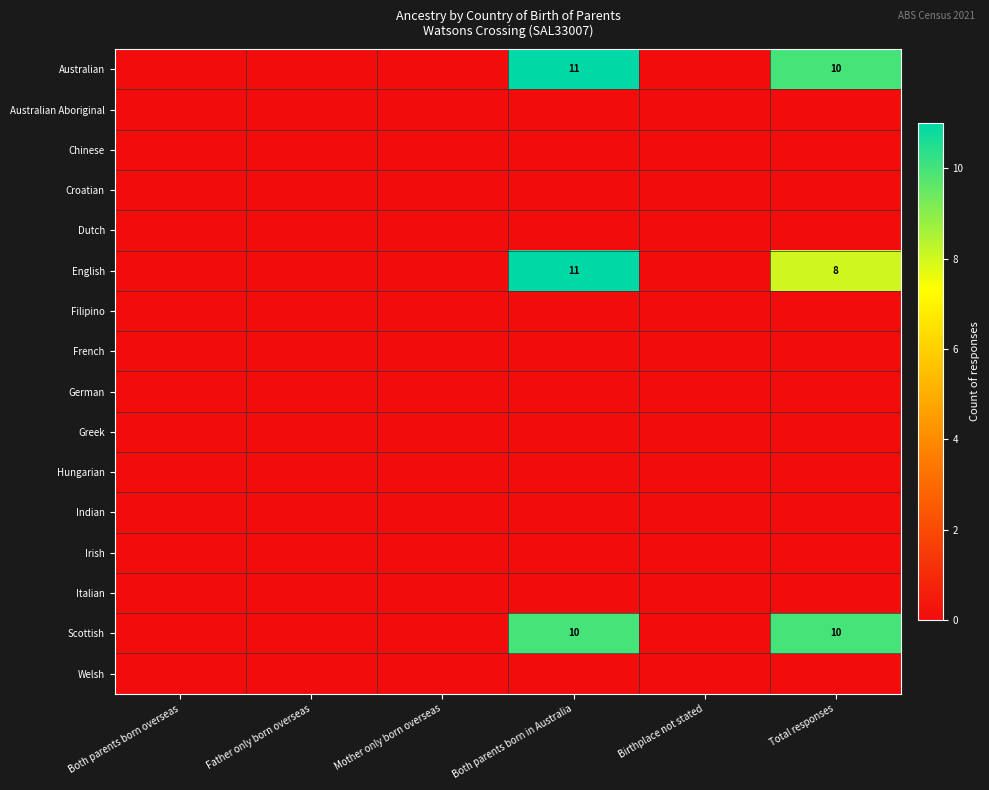

How many positive values does the Scottish series have?

2